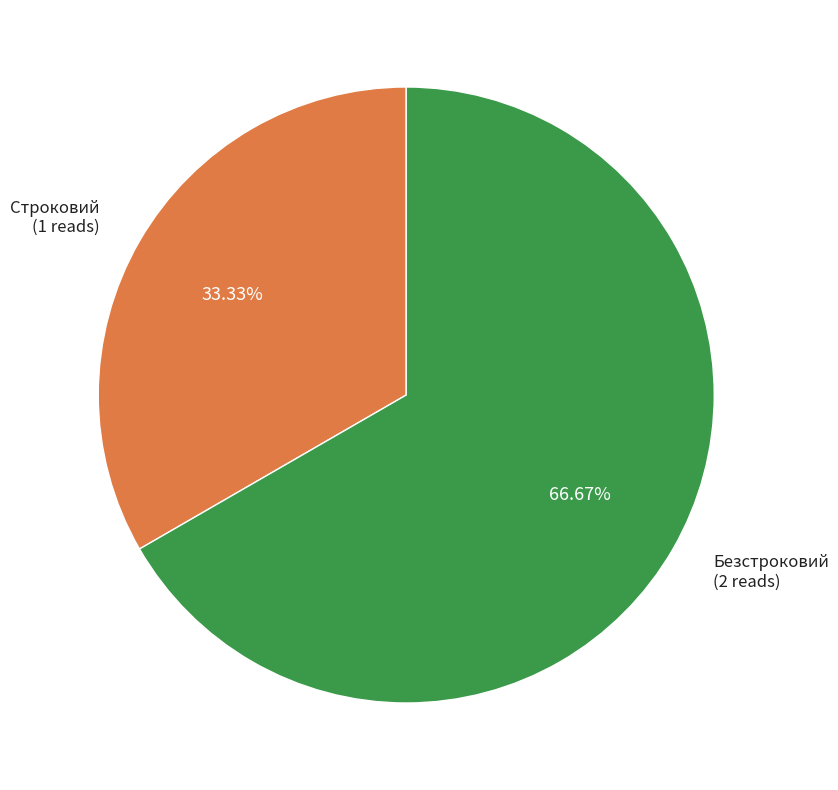

How many segments does this pie chart have?

2